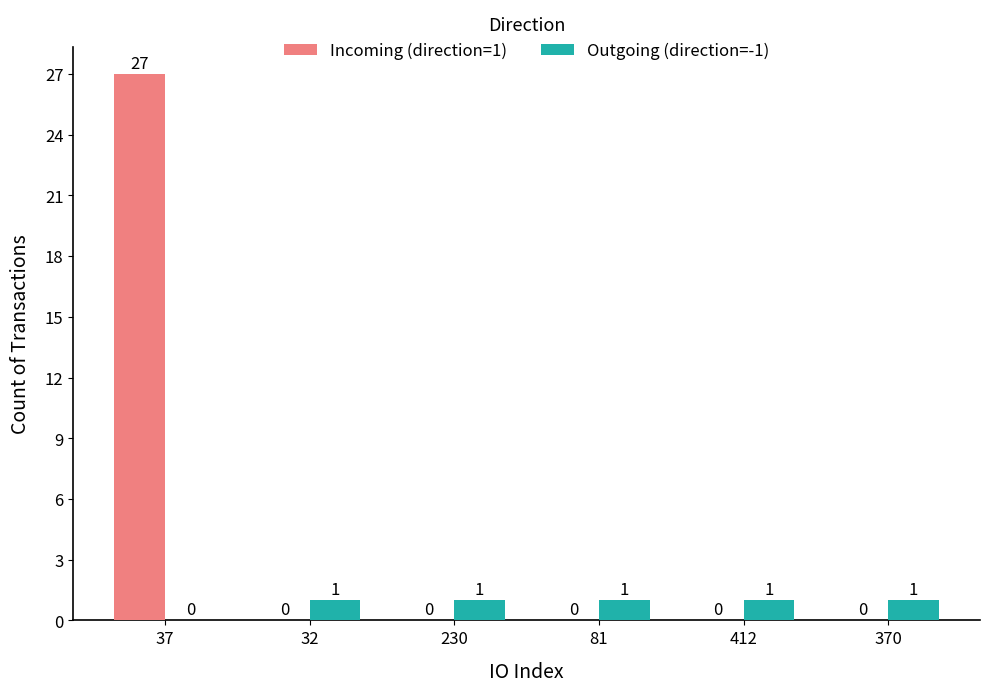

At which category is the sum across all series the highest?

37